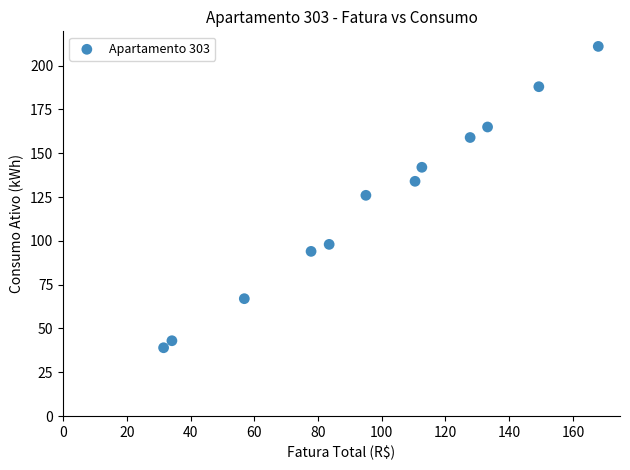

What is the range of Y values (max minus min)?

172